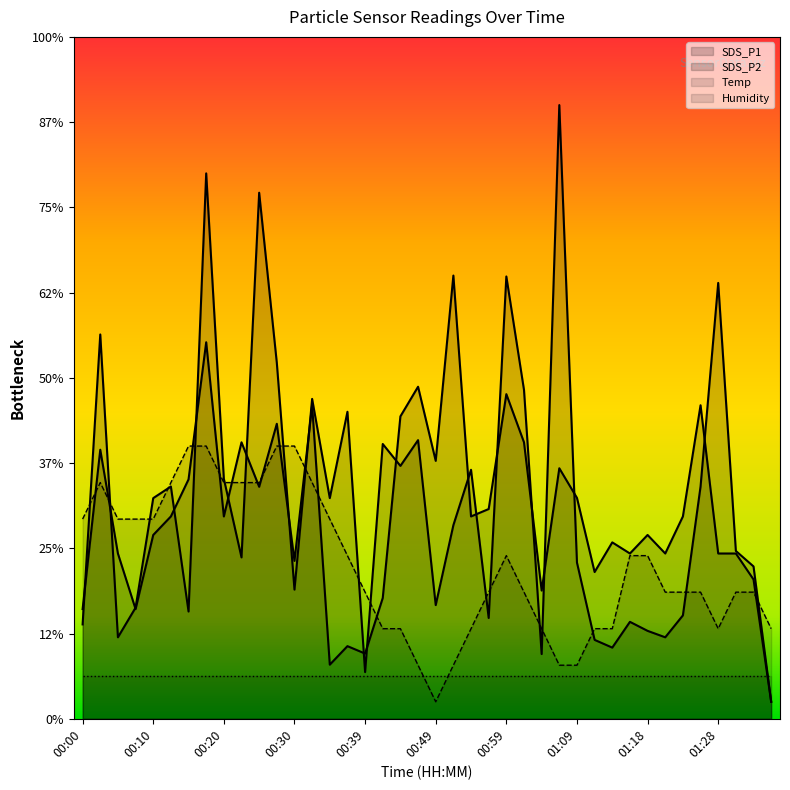

What is the sum of the SDS_P1 values at 00:49 and 01:33?

3.1